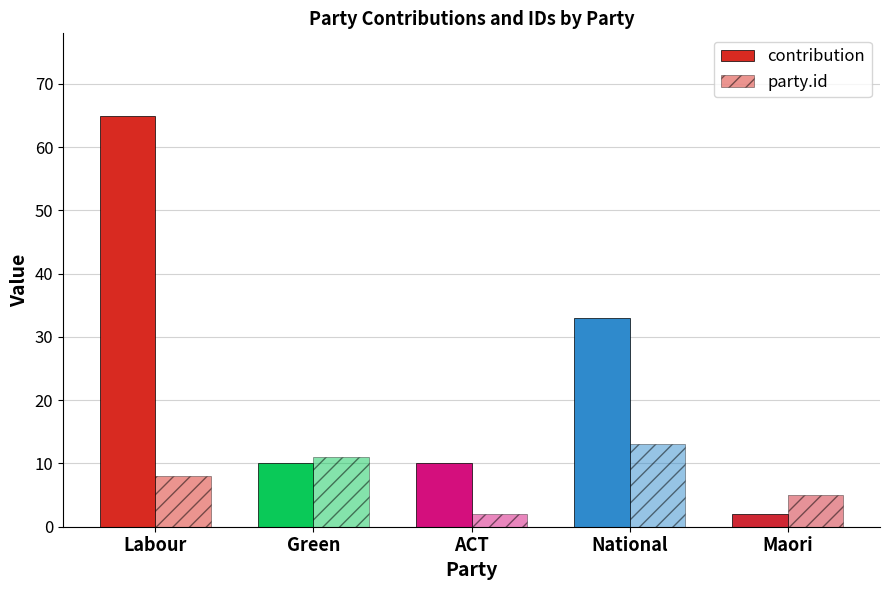

List the series in order of their peak value, highest first.

contribution, party.id